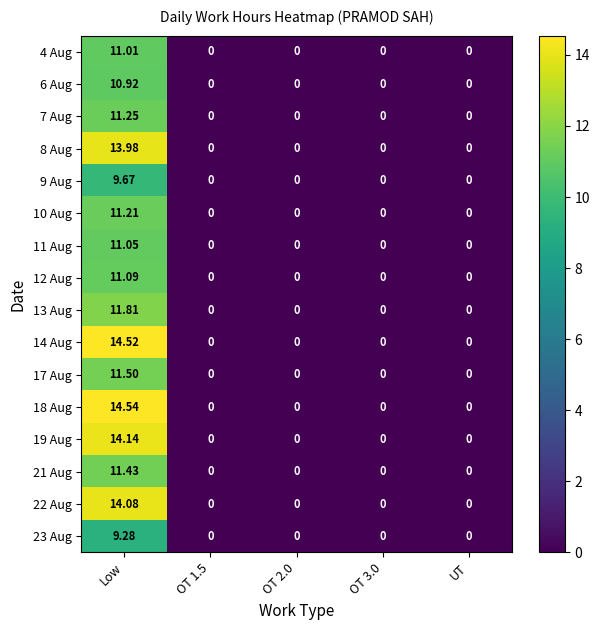

What is the maximum value shown in the chart?

14.5